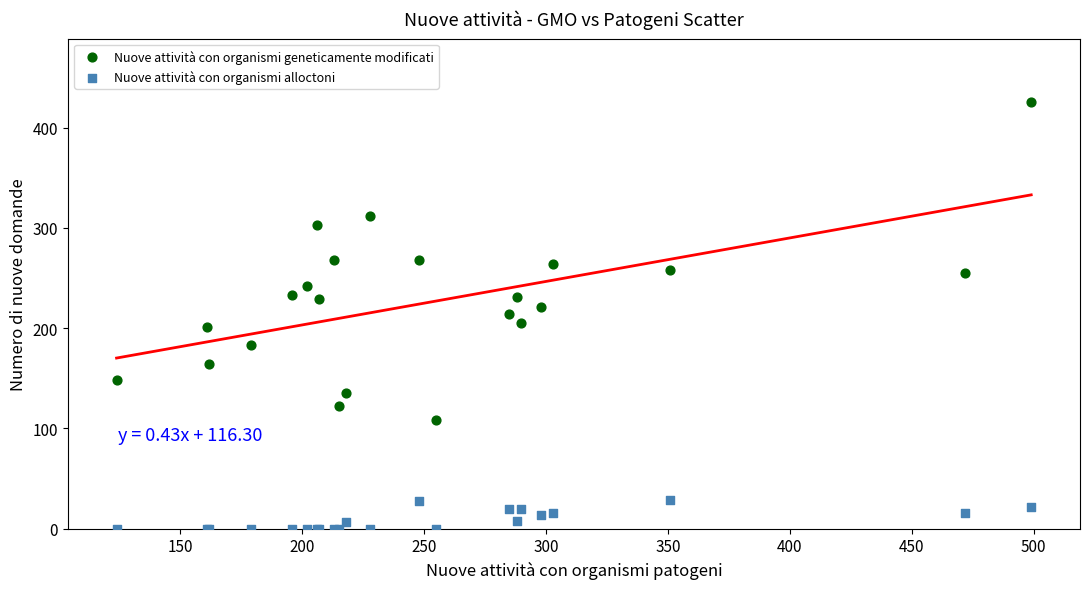

Which series has the widest spread of Y values?

Nuove attività con organismi geneticamente modificati